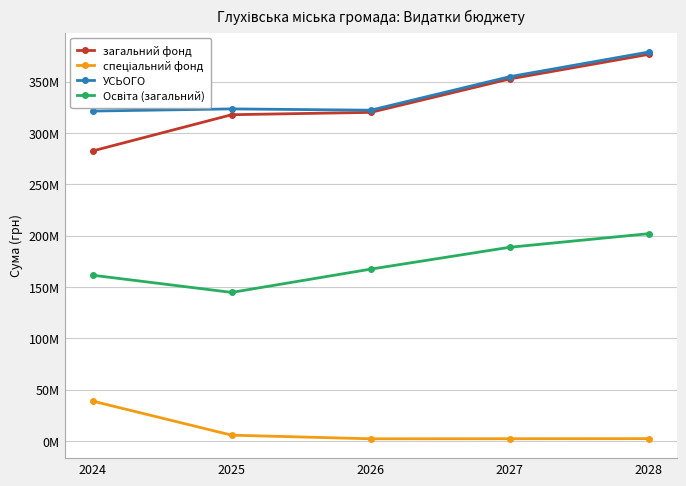

Is this an area chart (filled region under the line)?

No